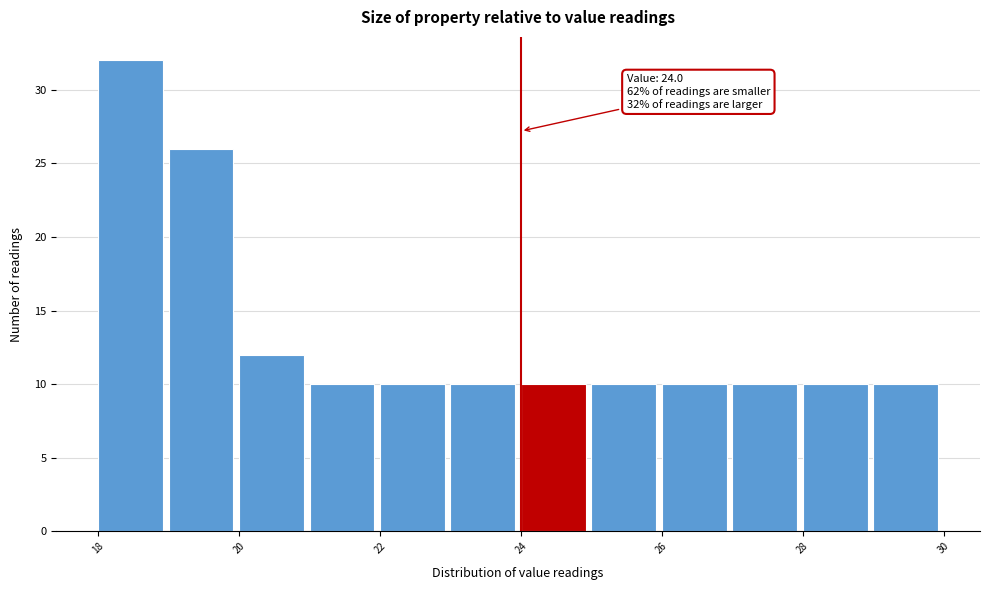

Over which range of the x-axis is the bar tallest?

18 to 19